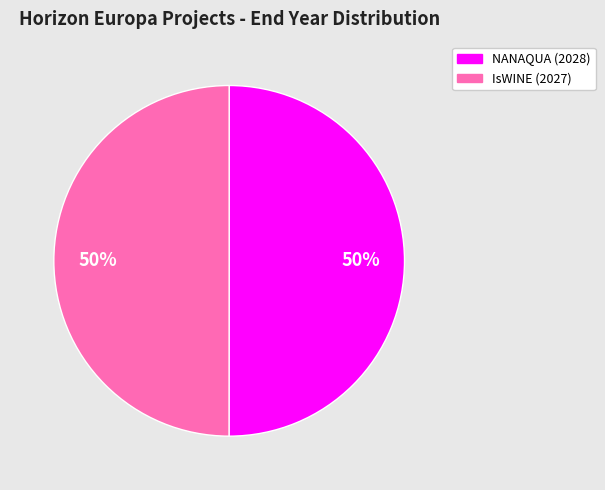

What is the ratio of the value at NANAQUA (2028) to the value at IsWINE (2027)?

1.0